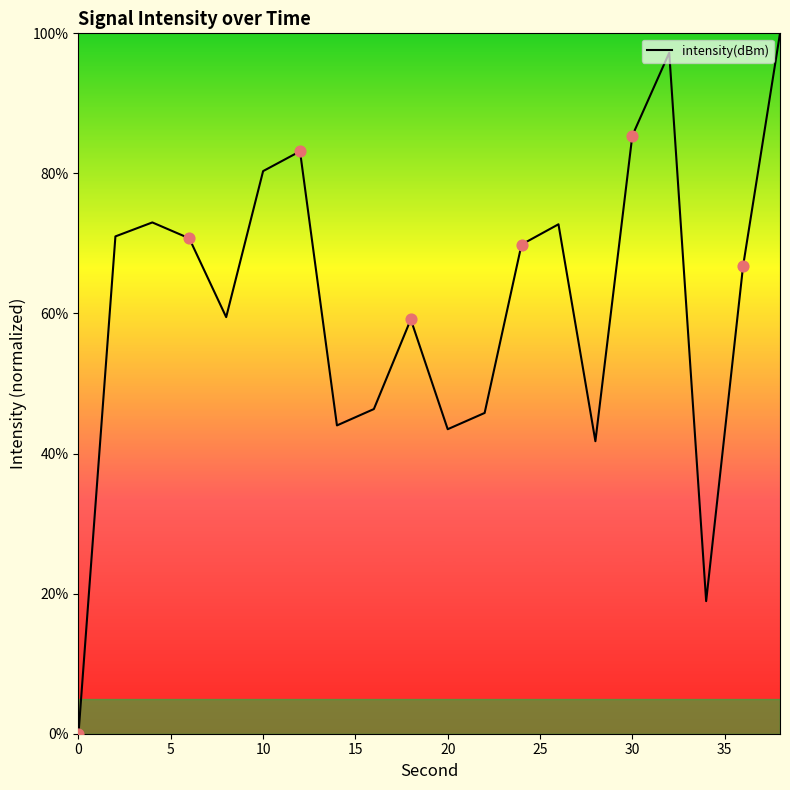

What is the maximum value shown in the chart?

100.0